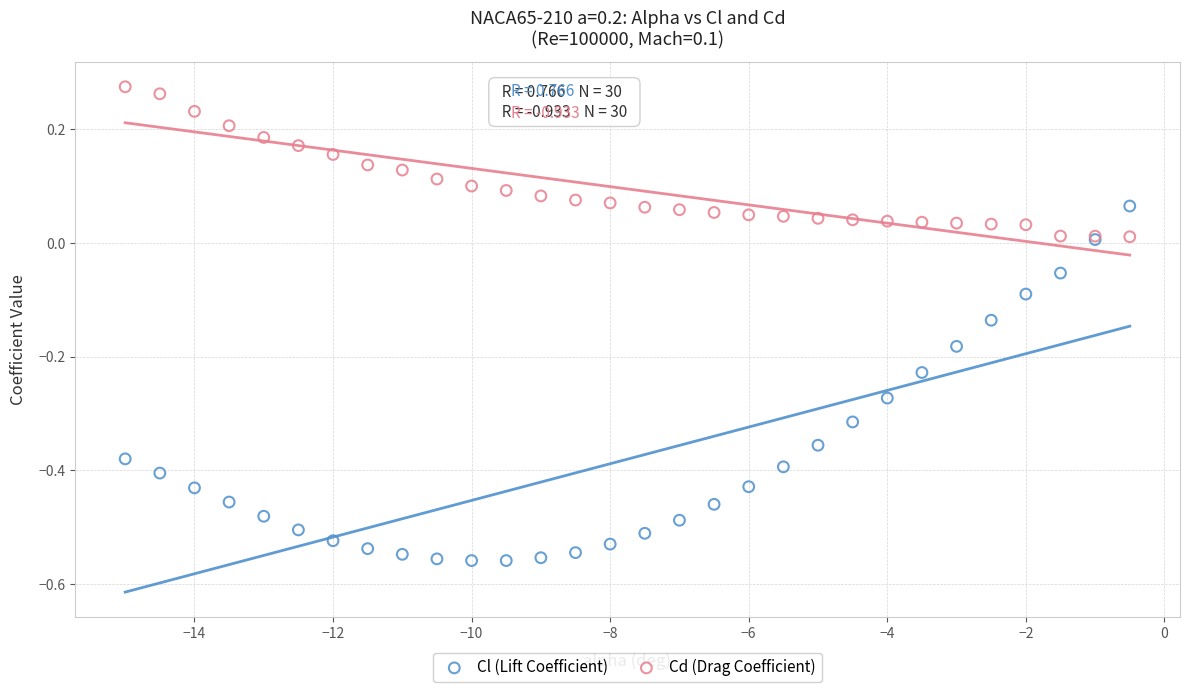

Which series has the widest spread of Y values?

Cl (Lift Coefficient)